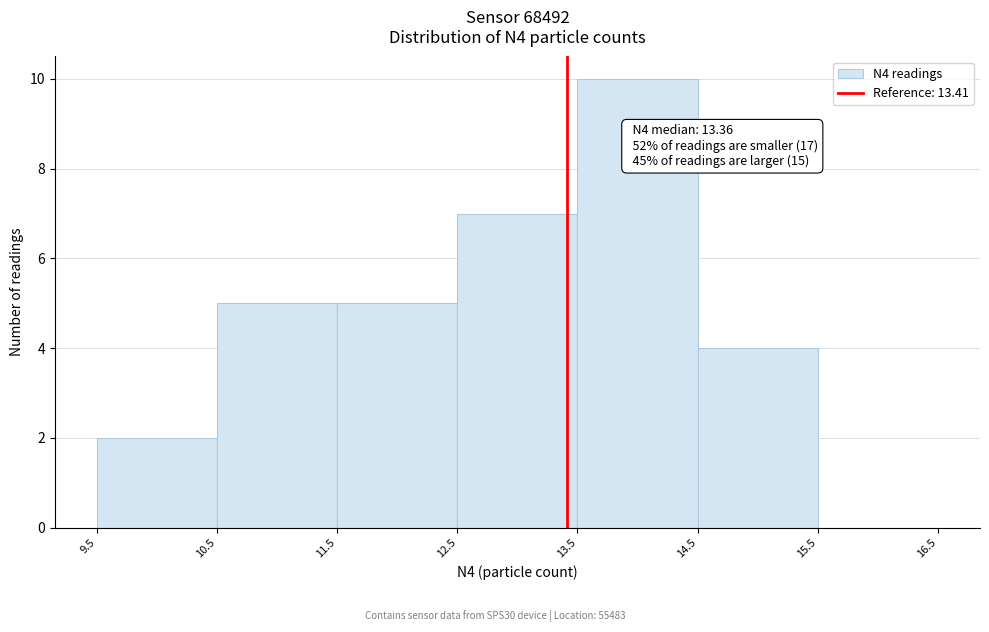

Over which range of the x-axis is the bar tallest?

13.5 to 14.5